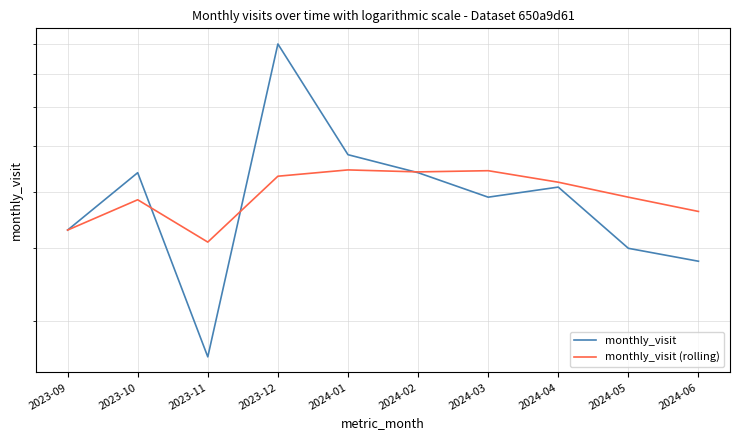

Which series ends up on top after the final intersection of monthly_visit (rolling) and monthly_visit?

monthly_visit (rolling)